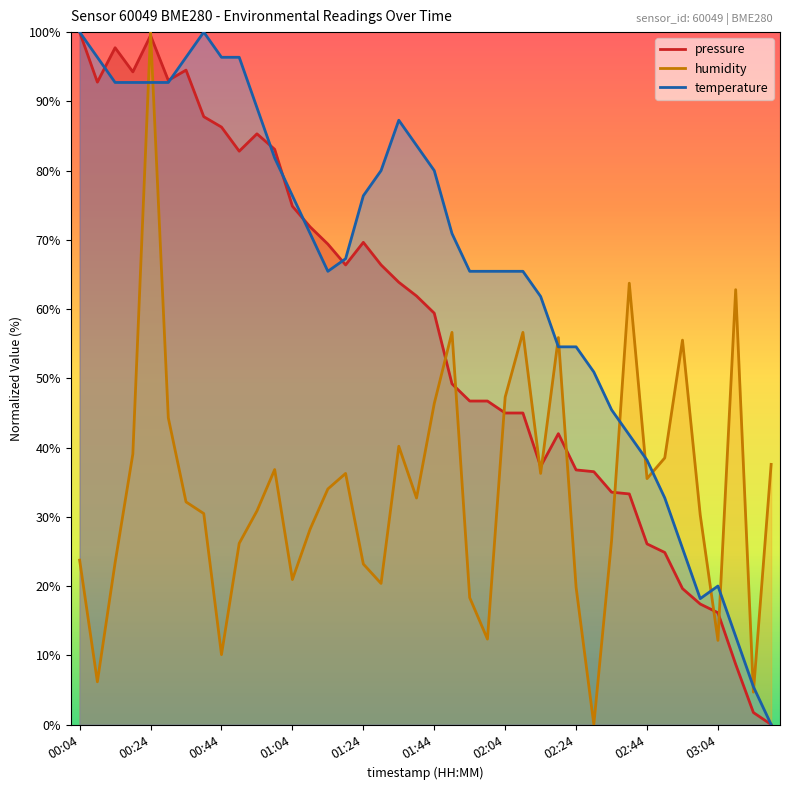

What is the difference between the highest and lowest values at 02:04?

20.5